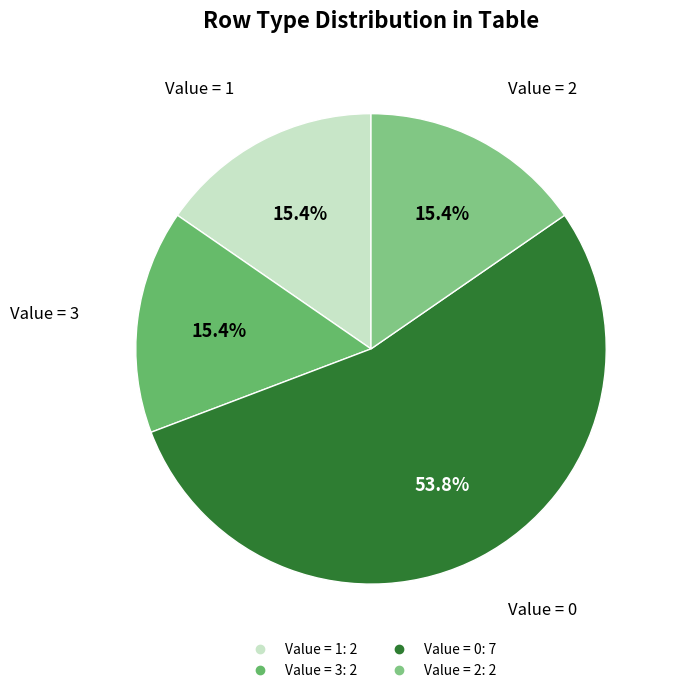

Count the number of slices in the pie.

4